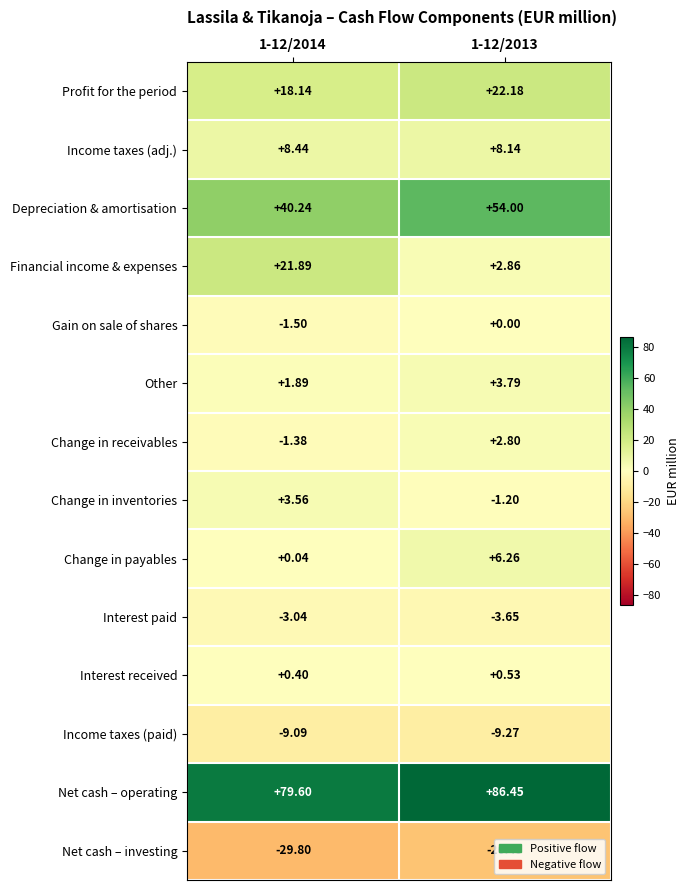

List the series in order of their peak value, lowest first.

Net cash – investing, Income taxes (paid), Interest paid, Gain on sale of shares, Interest received, Change in receivables, Change in inventories, Other, Change in payables, Income taxes (adj.), Financial income & expenses, Profit for the period, Depreciation & amortisation, Net cash – operating